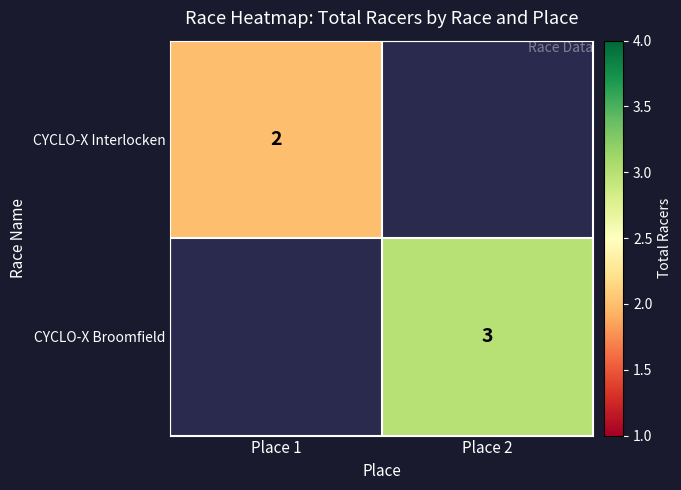

The CYCLO-X Interlocken series shows 2 at Place 1. True or false?

True